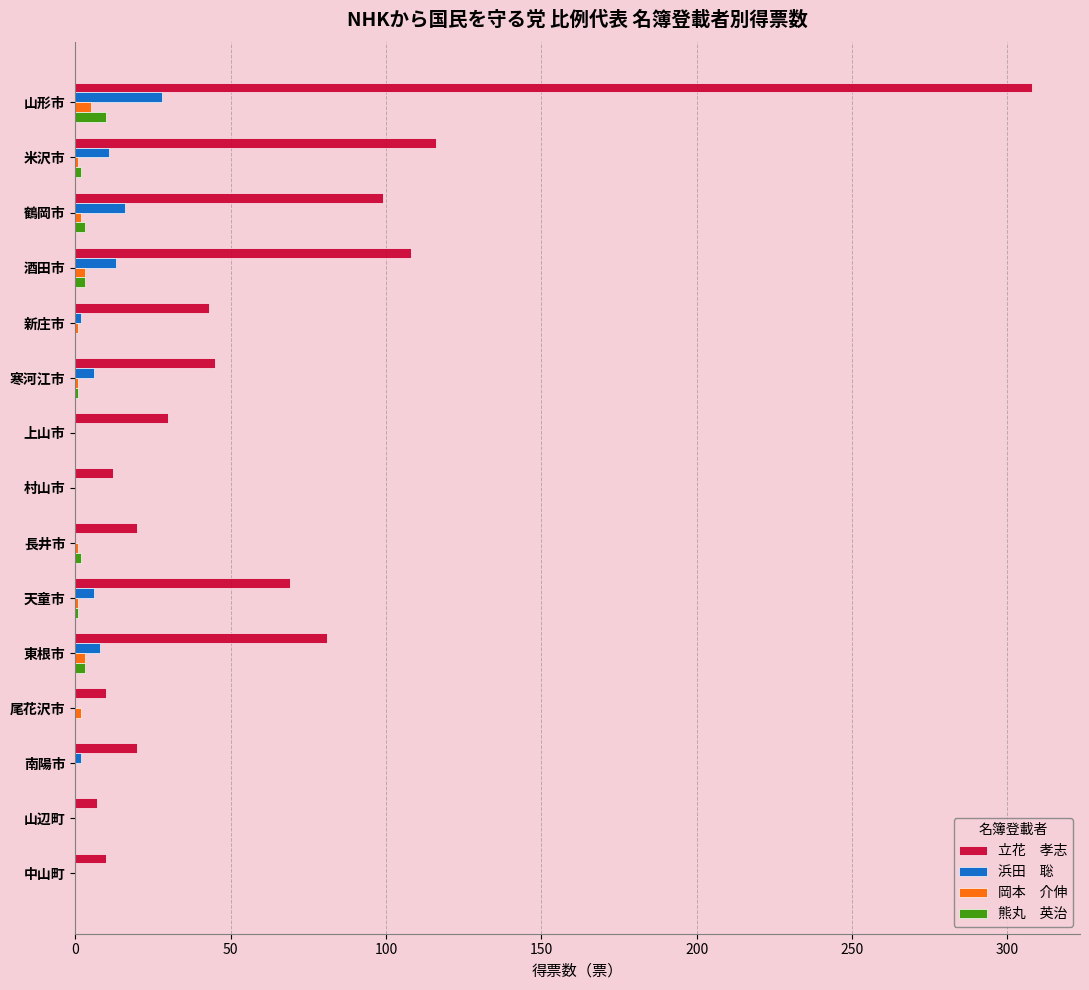

At which category is the sum across all series the highest?

山形市